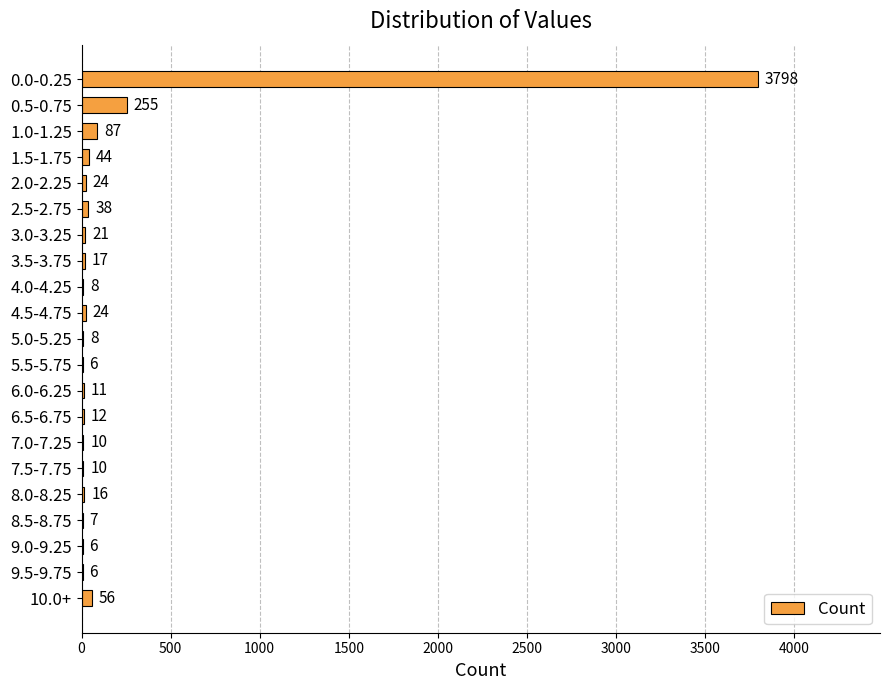

At which category does the chart reach its peak across all series?

0.0-0.25